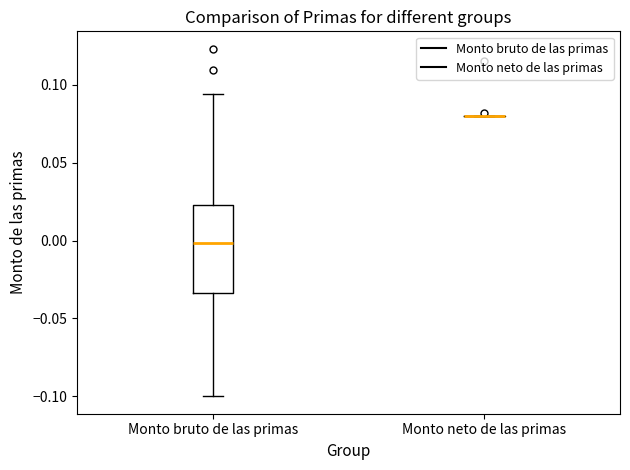

Where does the upper whisker of the box for Monto bruto de las primas end on the y-axis? The values are not printed on the chart, so give them approximately, as read against the axis.

0.095